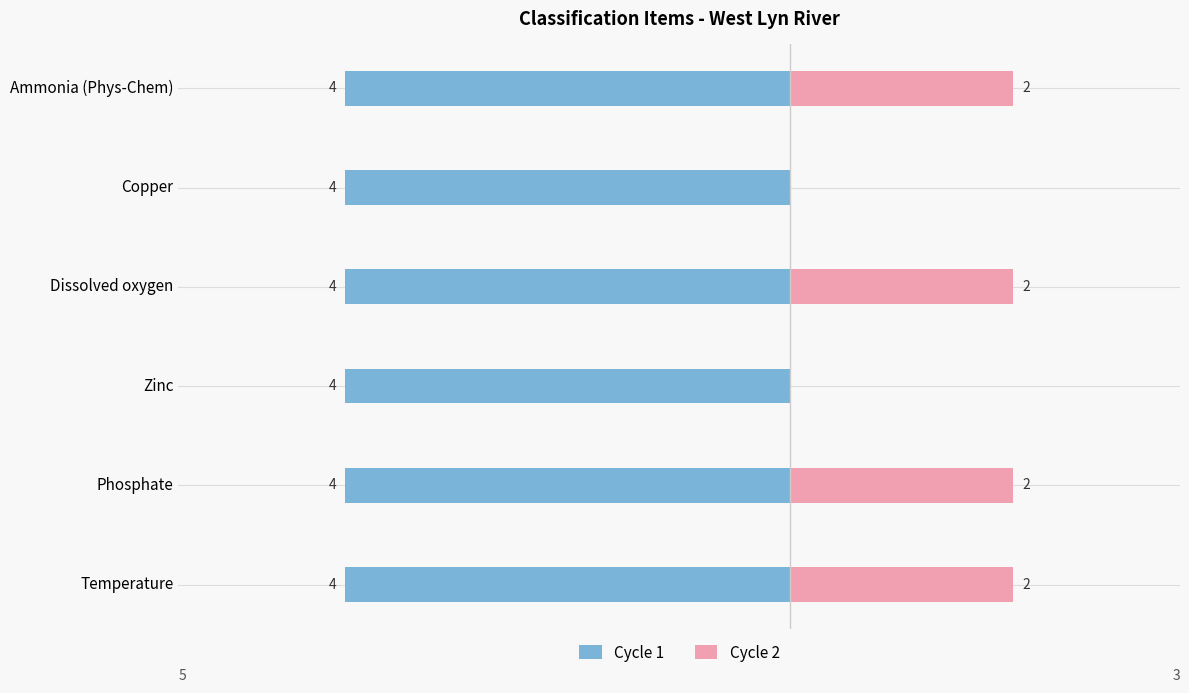

List the labels in order of Cycle 2 value, smallest first.

Zinc, Copper, Temperature, Phosphate, Dissolved oxygen, Ammonia (Phys-Chem)